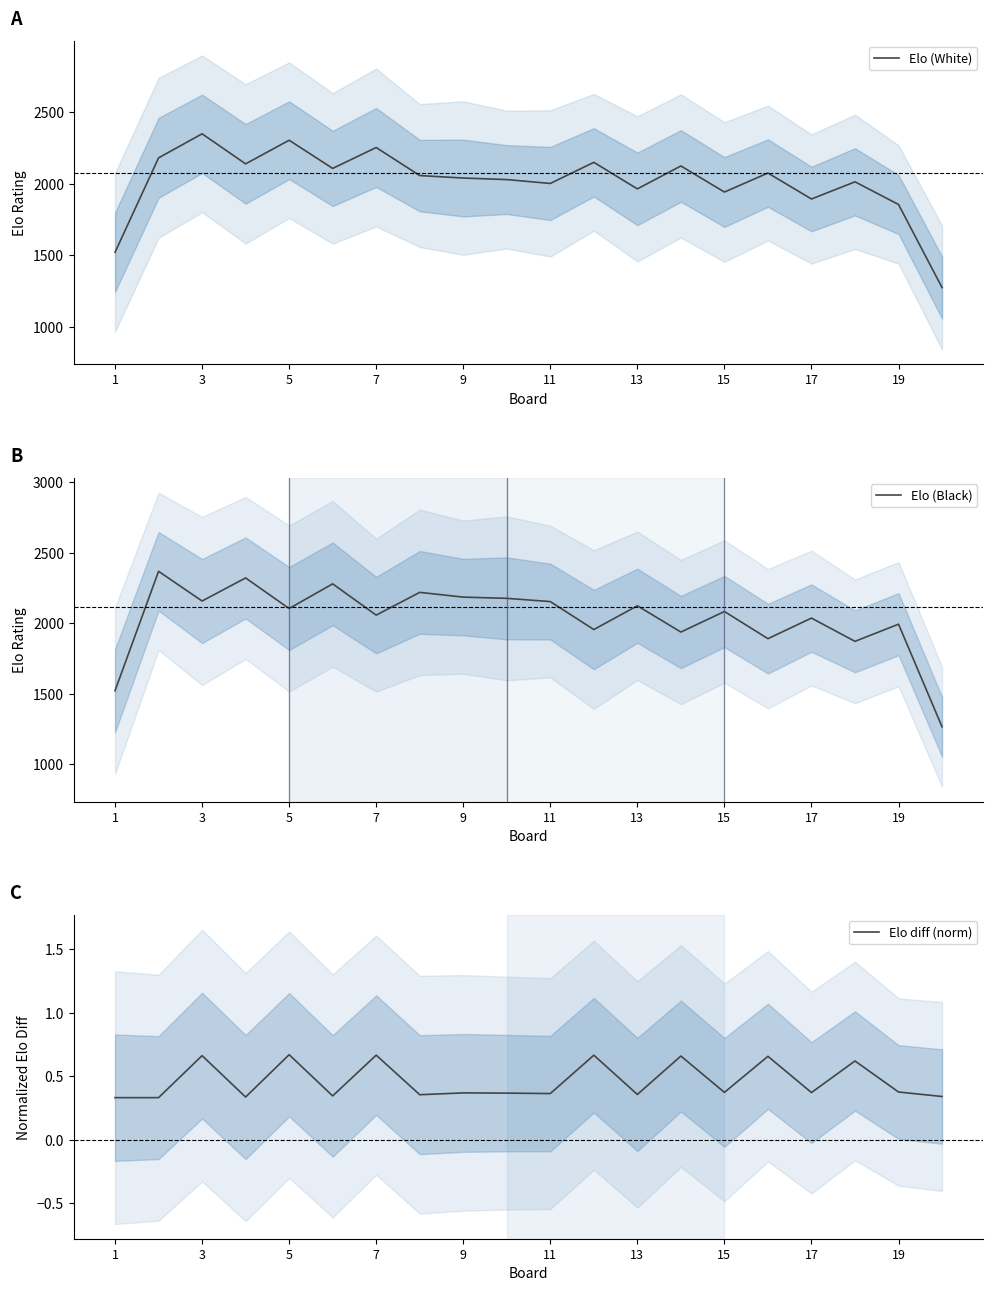

Is it true that Elo diff (norm) equals 0.7 at 19?

False